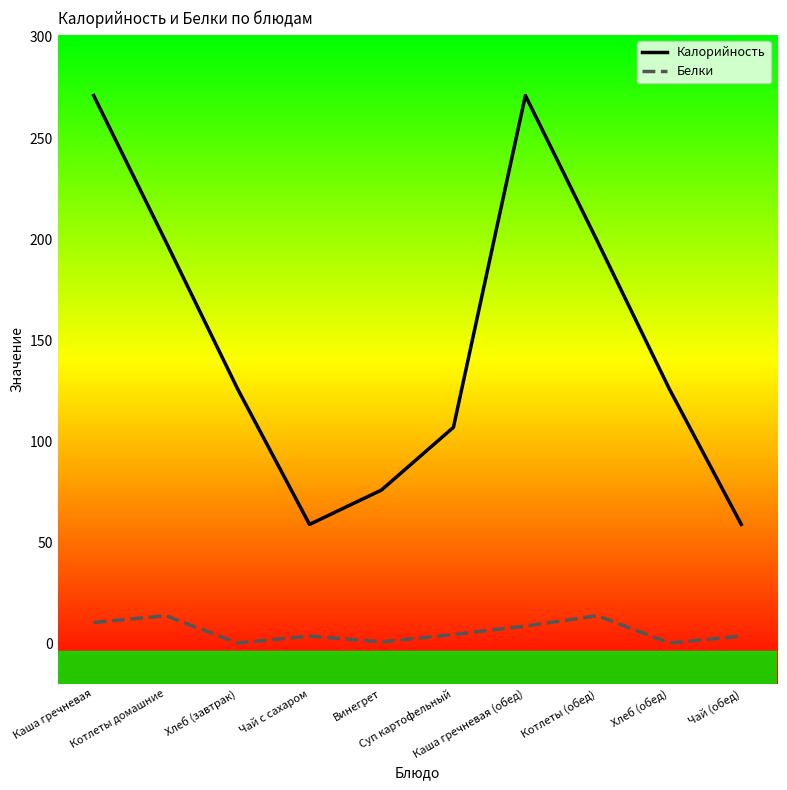

What is the maximum value for Белки?

13.9